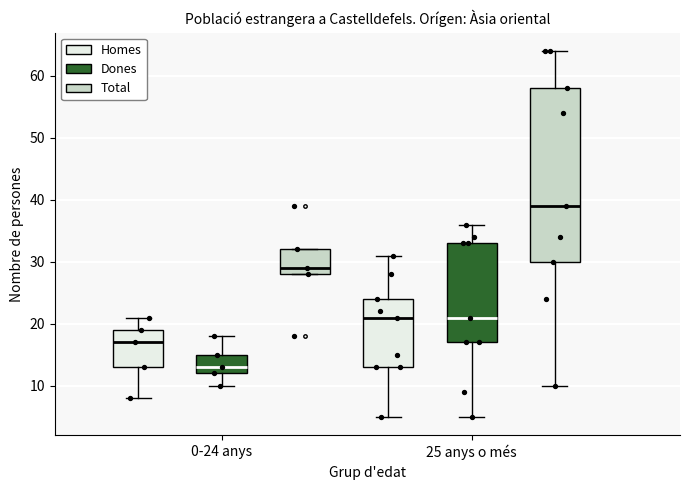

Which box's median line is the highest?

25 anys o més (Total)